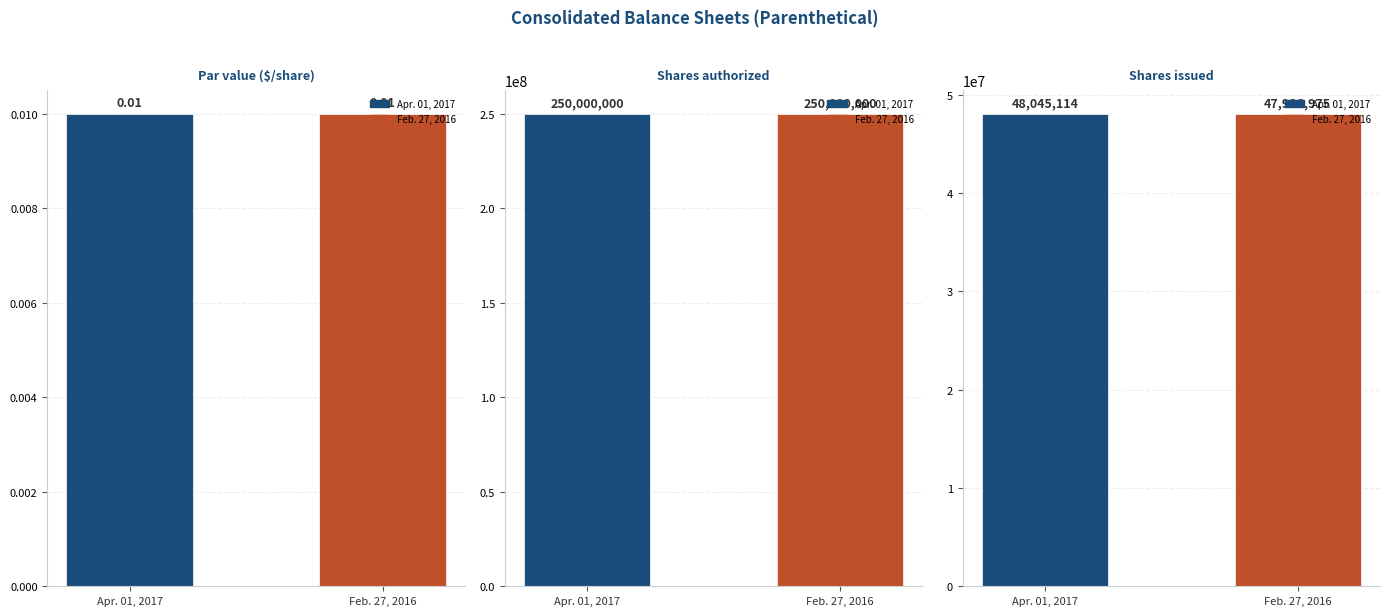

Which label corresponds to the largest value in the chart?

Apr. 01, 2017